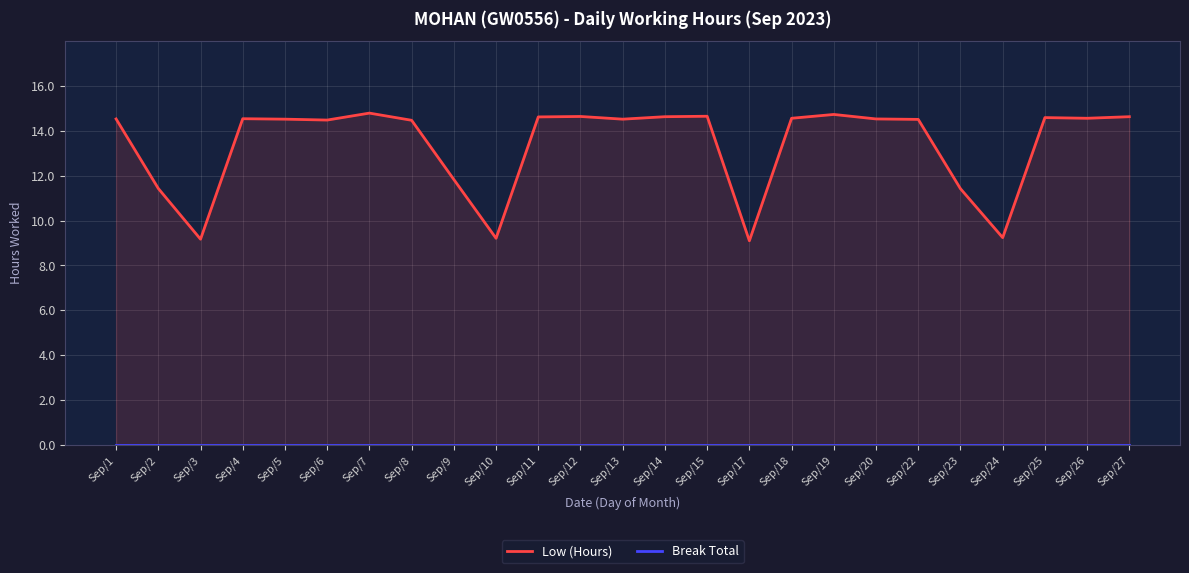

The Low (Hours) series shows 11.4 at Sep/2. True or false?

True